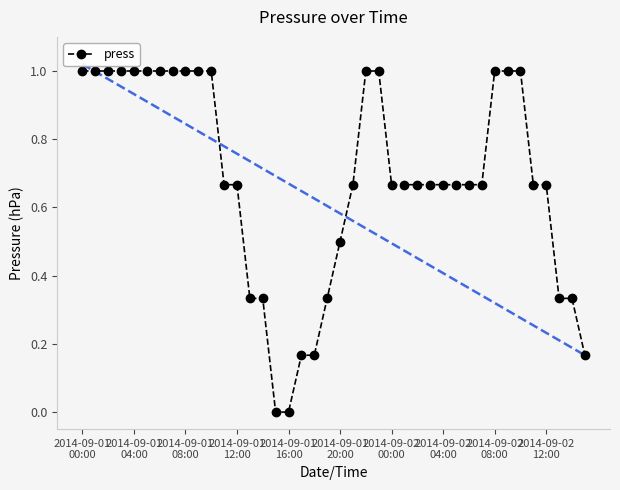

What is the sum of all values?

27.3